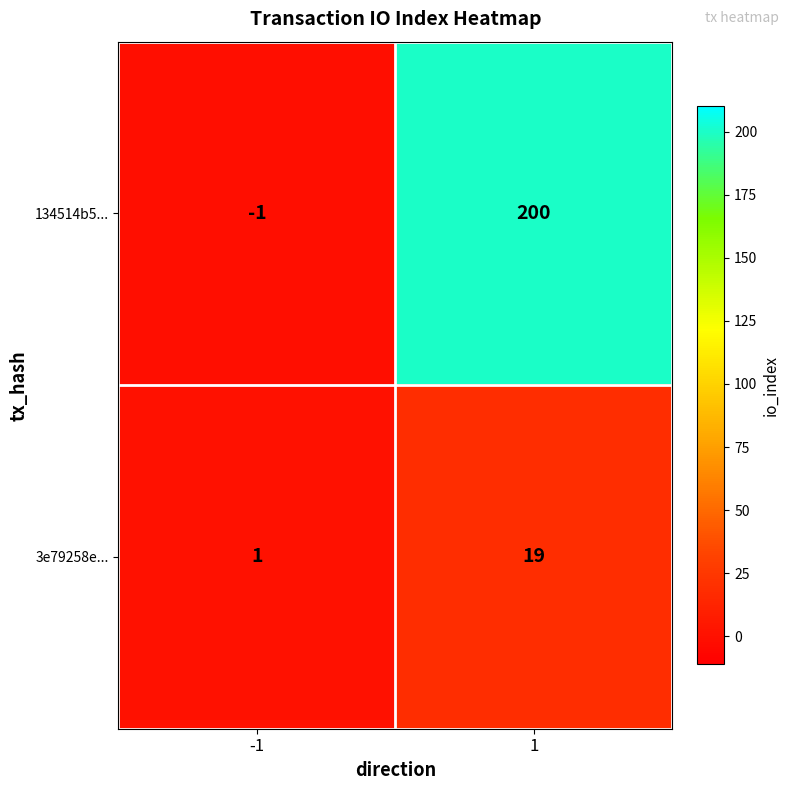

Is it true that 134514b5... equals 134 at 1?

False